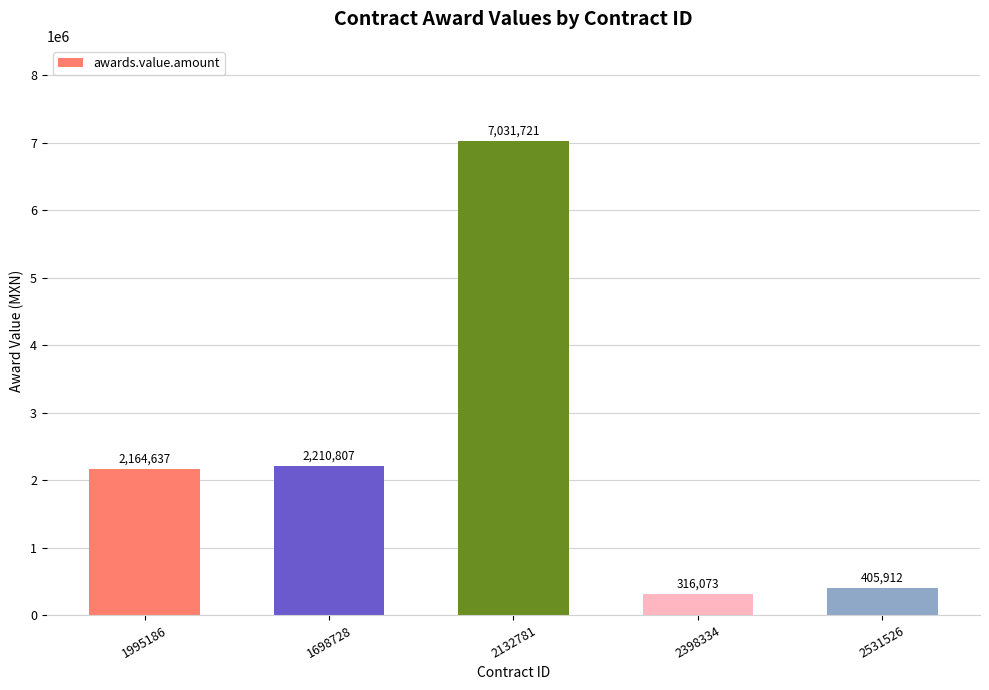

Is it true that the value at 2398334 is 316073.1?

True